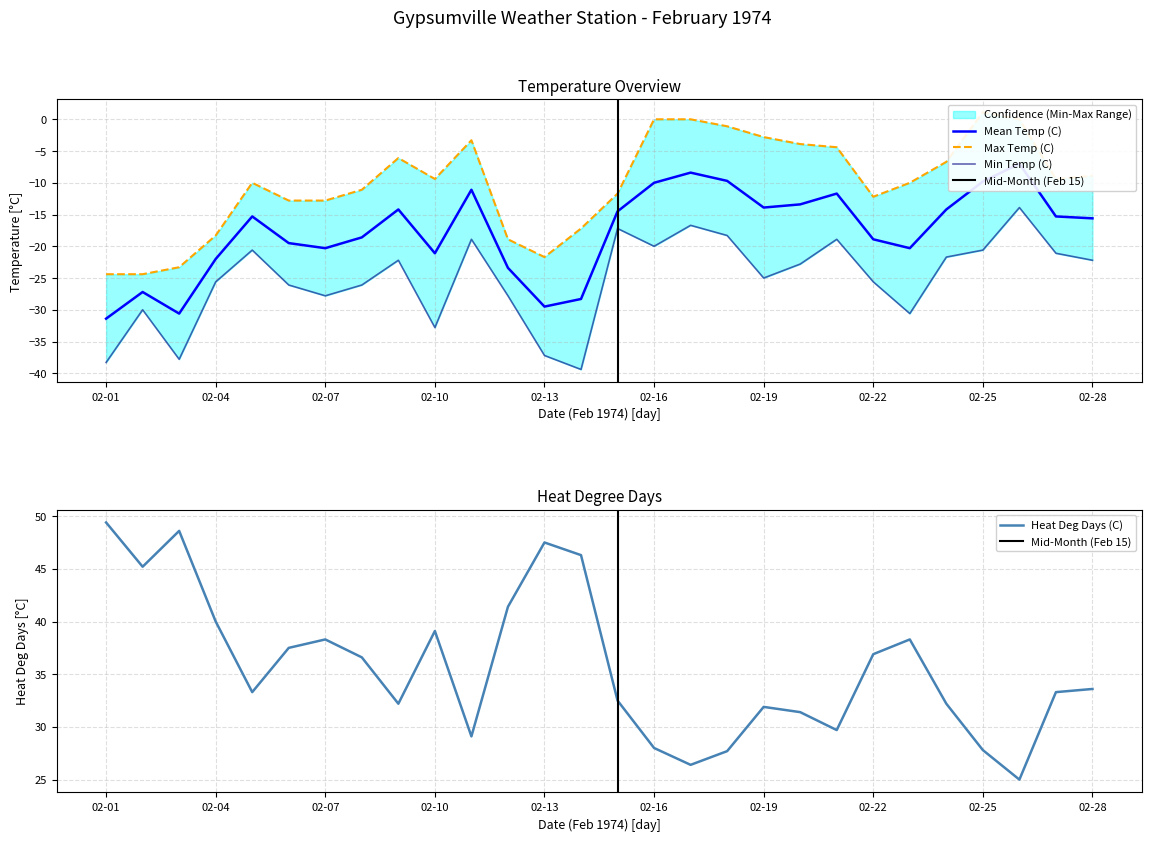

True or false: Heat Deg Days (C) and Mean Temp (C) cross at least once.

False